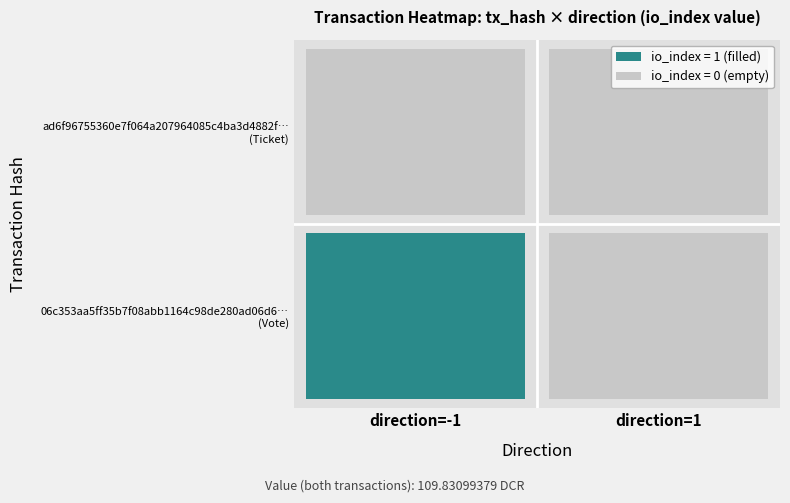

Which category has the highest value across all series?

-1